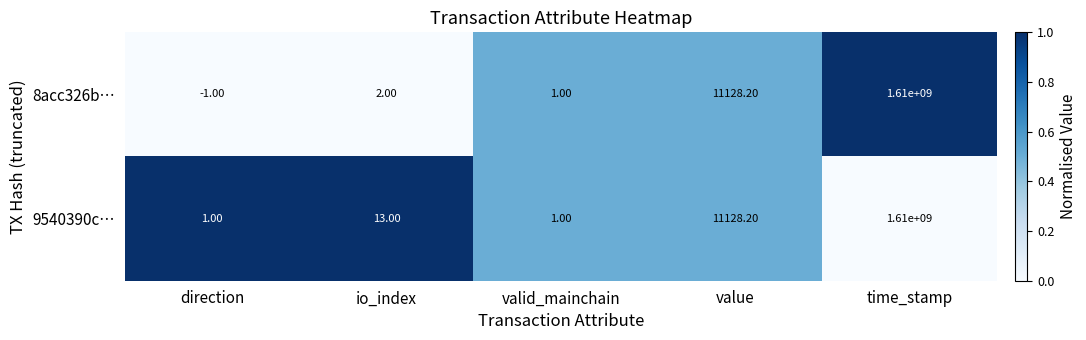

At which label is 9540390c… closest to 805000000?

value